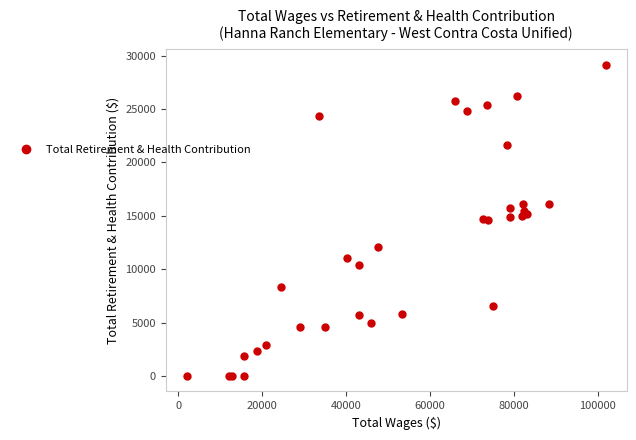

What is the difference between the maximum and minimum values?

29147